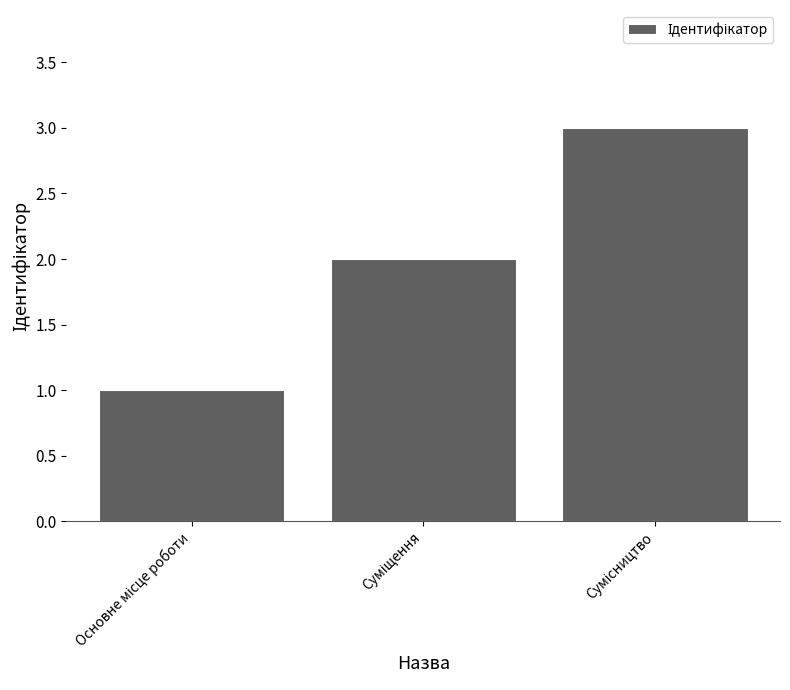

What is the maximum value shown in the chart?

3